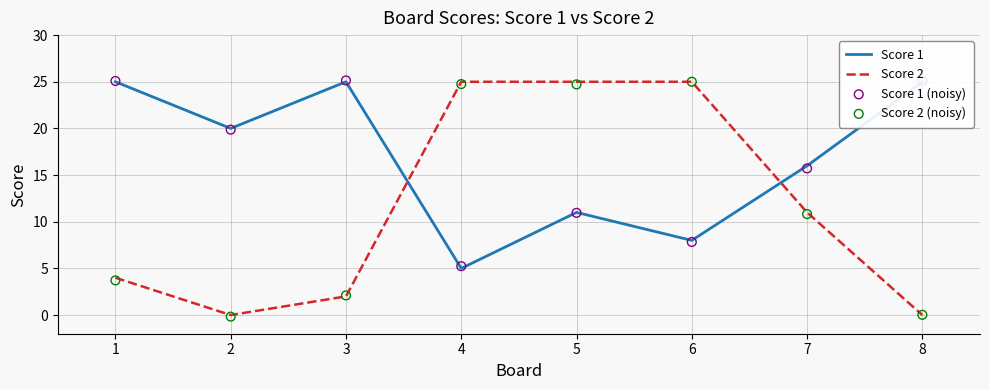

At which category is the sum across all series the highest?

5